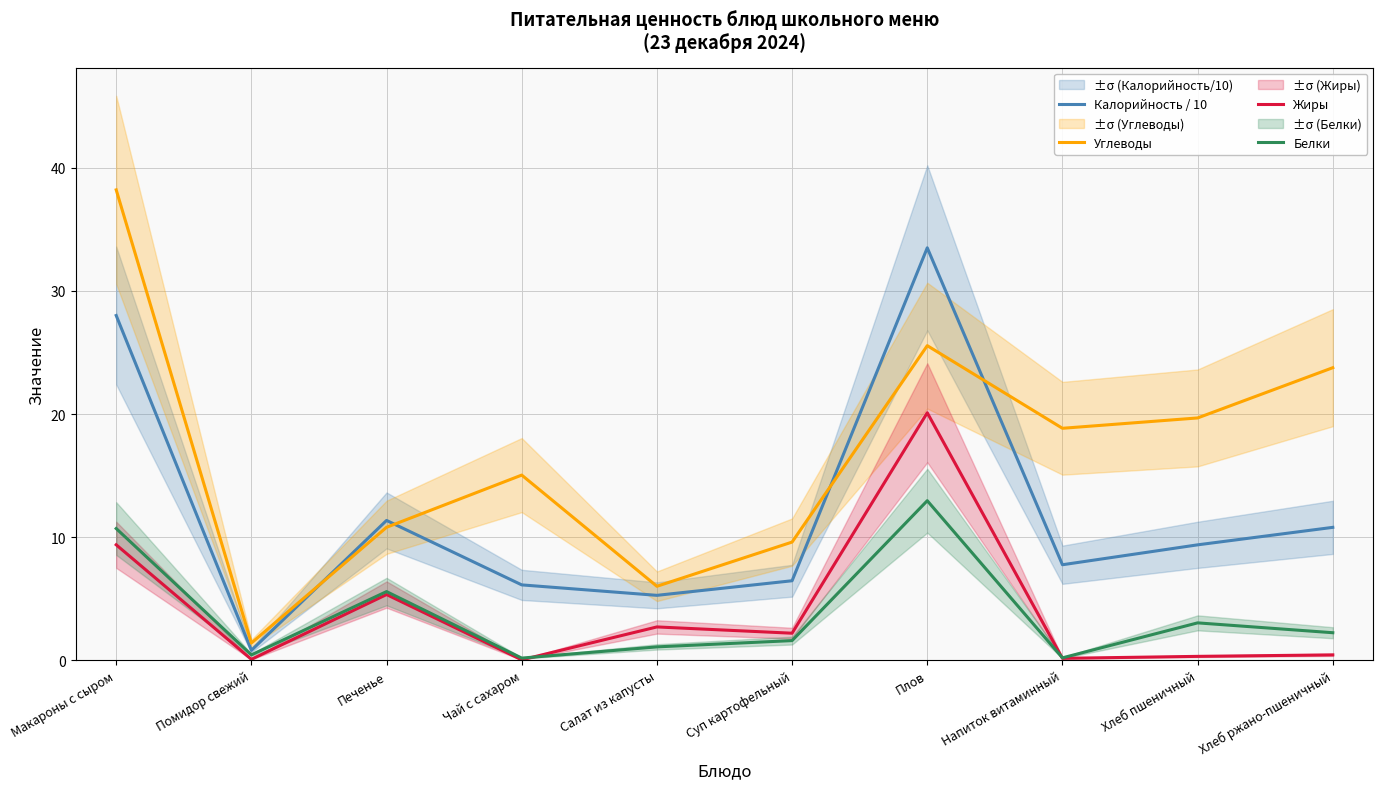

List the labels in order of Белки value, smallest first.

Чай с сахаром, Напиток витаминный, Помидор свежий, Салат из капусты, Суп картофельный, Хлеб ржано-пшеничный, Хлеб пшеничный, Печенье, Макароны с сыром, Плов